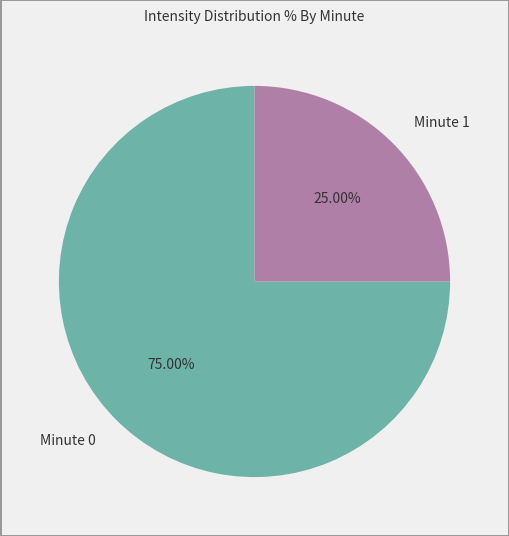

Count the number of slices in the pie.

2